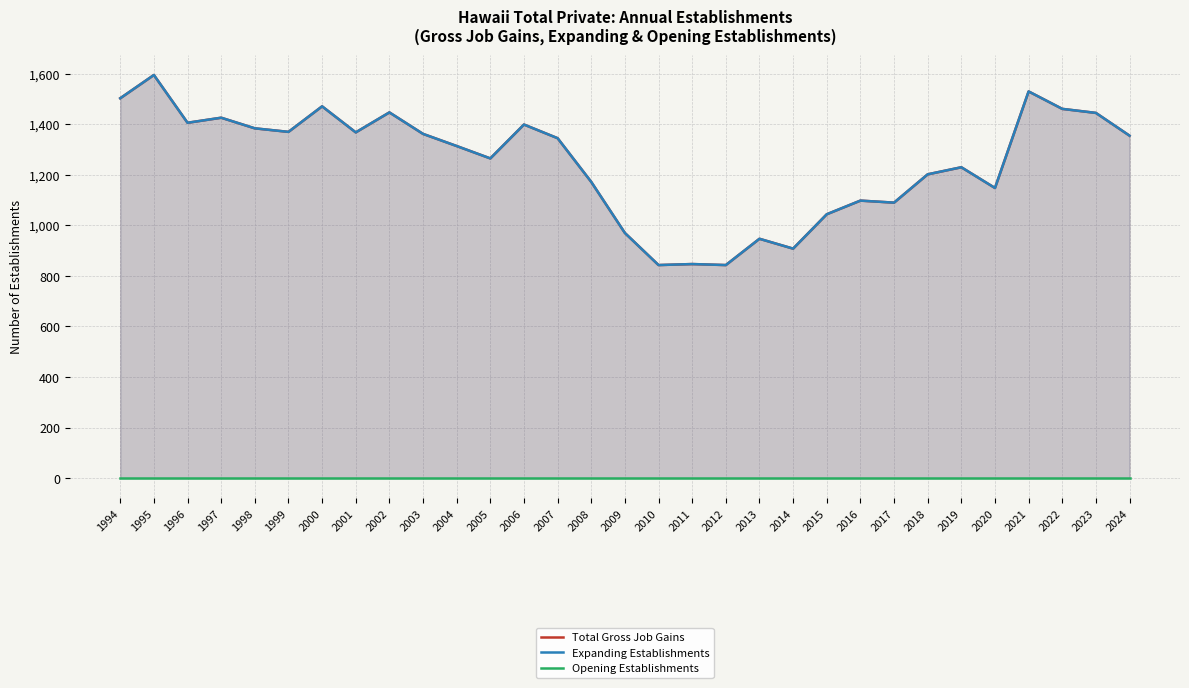

Which series has the widest spread of values?

Total Gross Job Gains